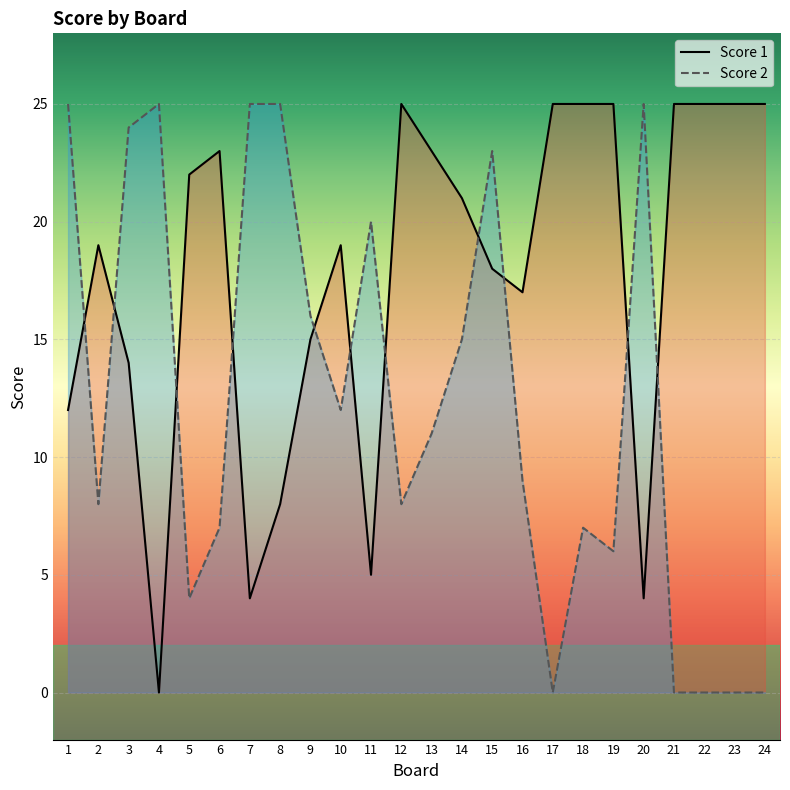

What is the average value of the Score 1 series?

18